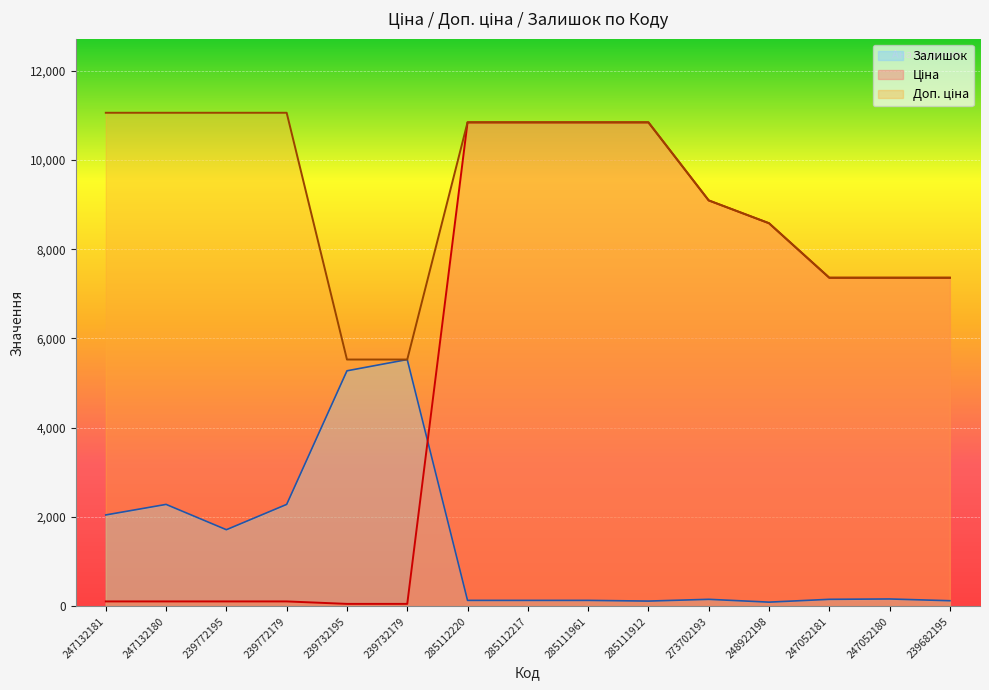

Which category has the lowest value in the Залишок series?

248922198